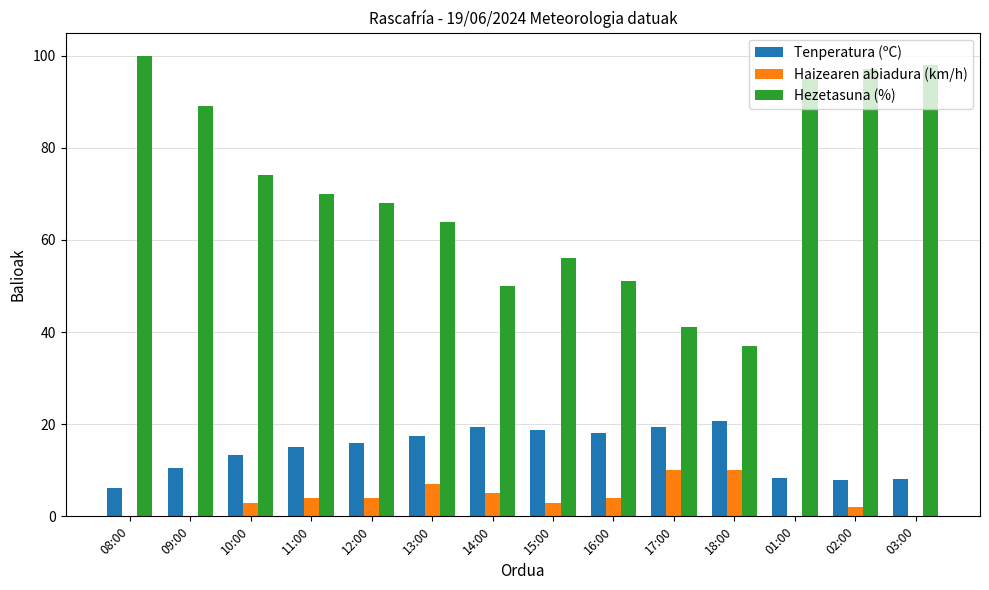

What is the sum of the Haizearen abiadura (km/h) values at 12:00 and 18:00?

14.0